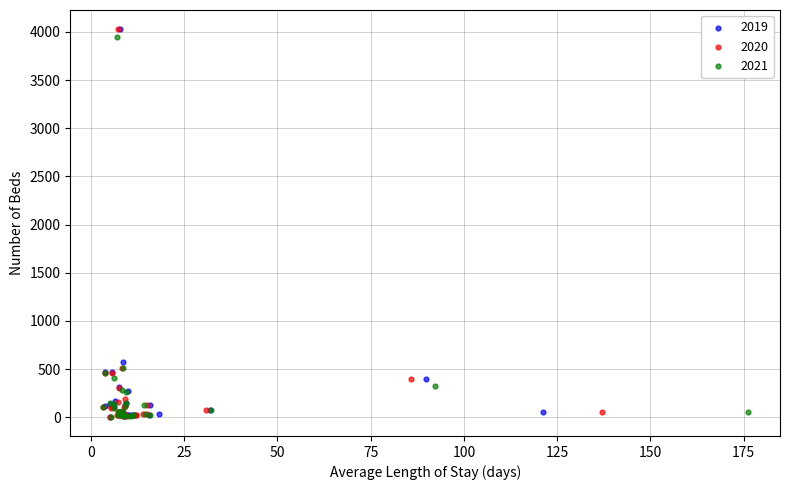

What are all the series names shown in the legend?

2019, 2020, 2021